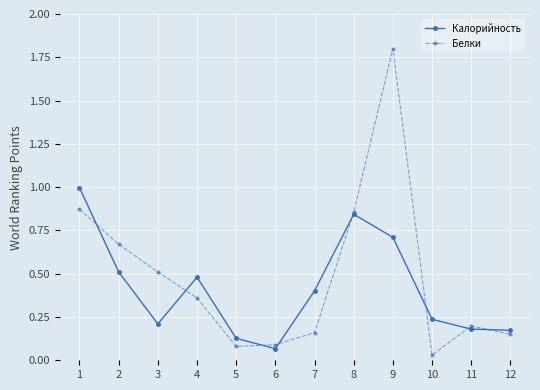

Rank the series by their maximum value, from highest to lowest.

Белки, Калорийность